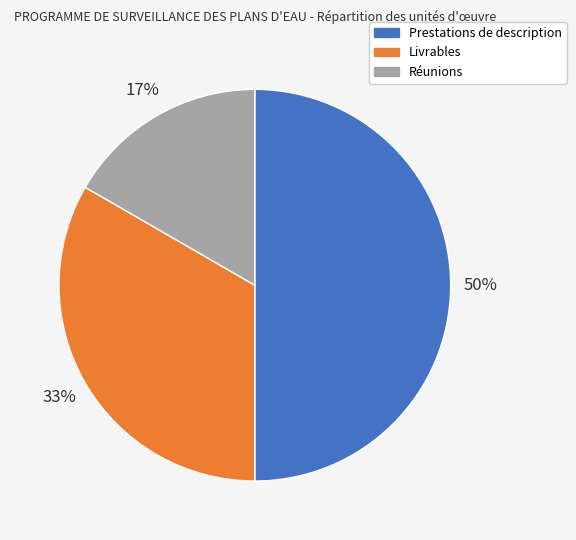

To the nearest percent, what portion does Livrables represent?

33%